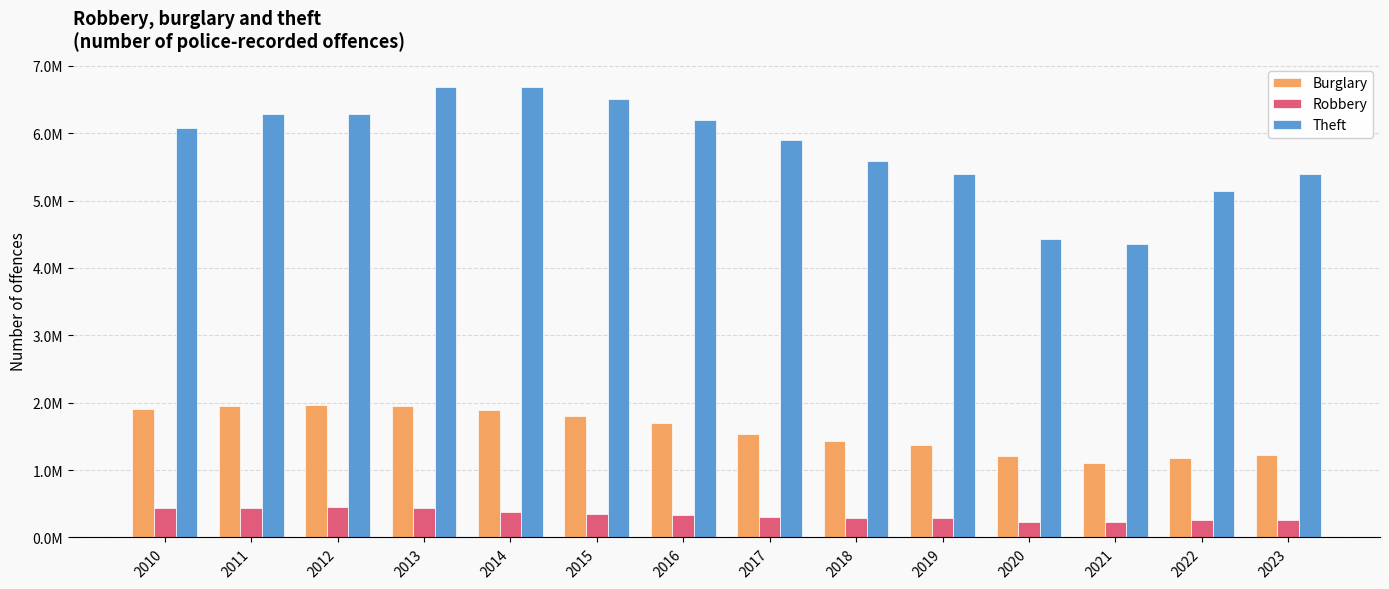

Reading left to right, list all the values displayed in this chart.

Burglary: 1911520	1956707	1972729	1953919	1889915	1807334	1695108	1534175	1425073	1371080	1214471	1098890	1180336	1229429
Robbery: 430939	444085	454080	436768	373059	340766	330221	309555	291176	290815	235445	230965	254531	261361
Theft: 6079439	6287350	6285961	6692200	6693035	6508316	6201133	5900875	5589308	5398603	4427079	4362425	5142089	5387857